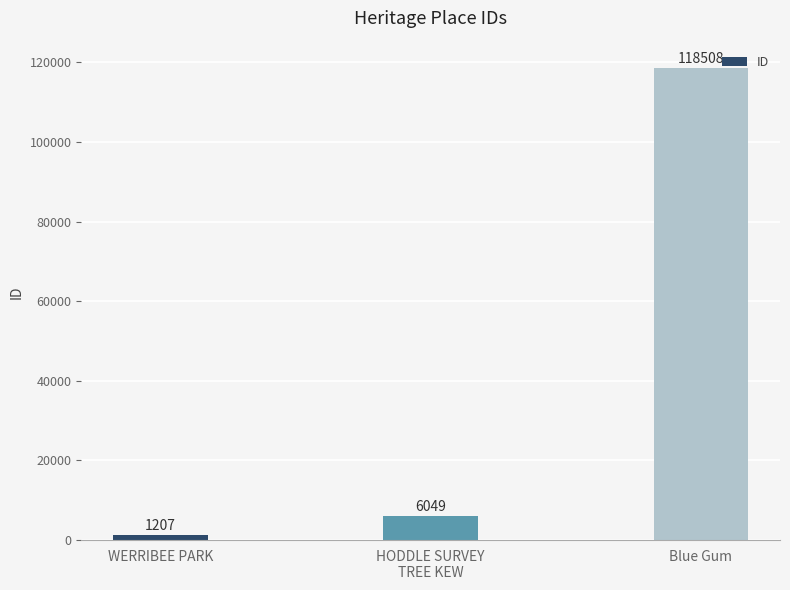

What is the sum of the values at WERRIBEE PARK and HODDLE SURVEY
TREE KEW?

7256